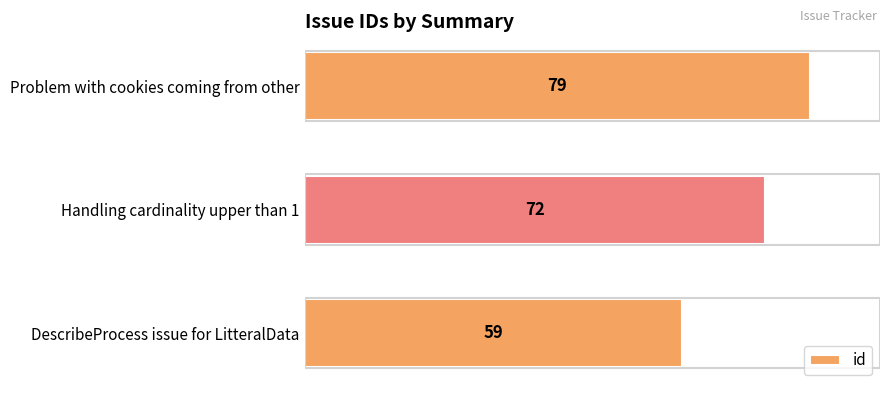

The chart shows a value of 43 at Problem with cookies coming from other. True or false?

False